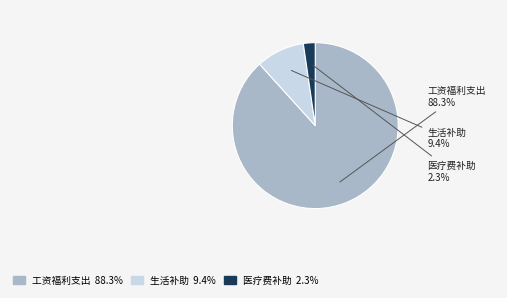

How many slices are in this pie chart?

3